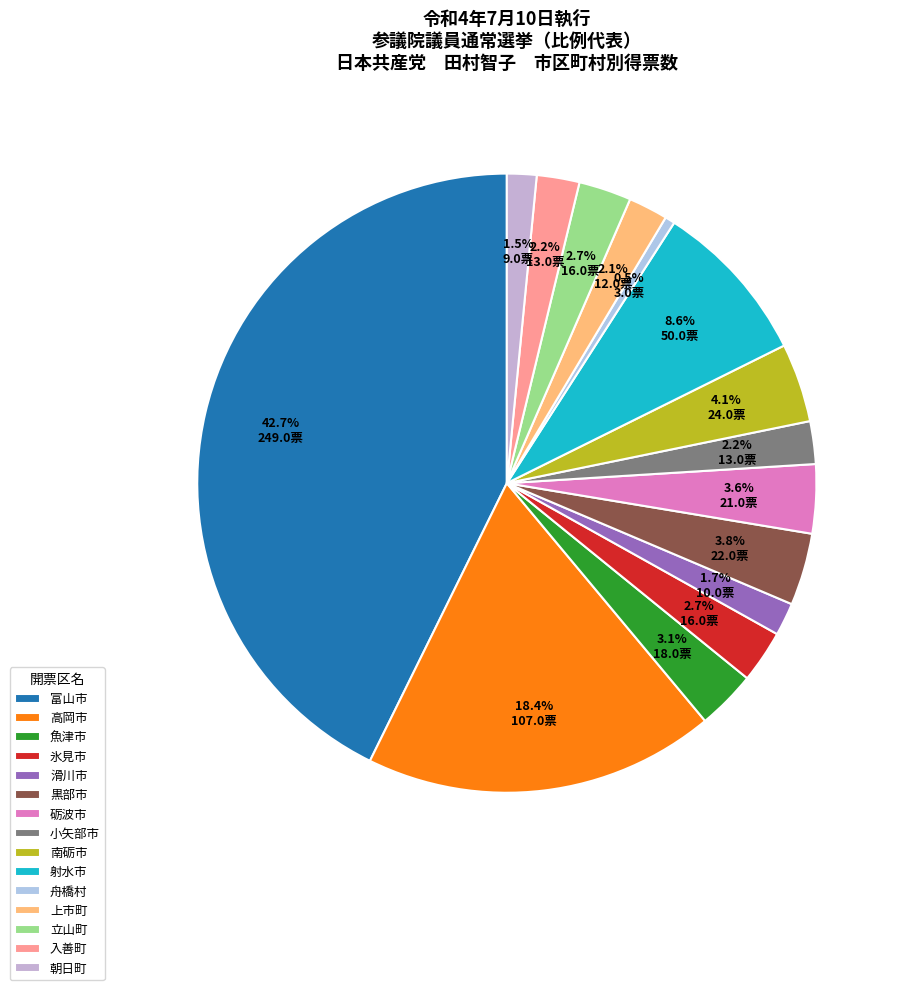

To the nearest percent, what is the difference between the 上市町 and 魚津市 slice percentages?

1%